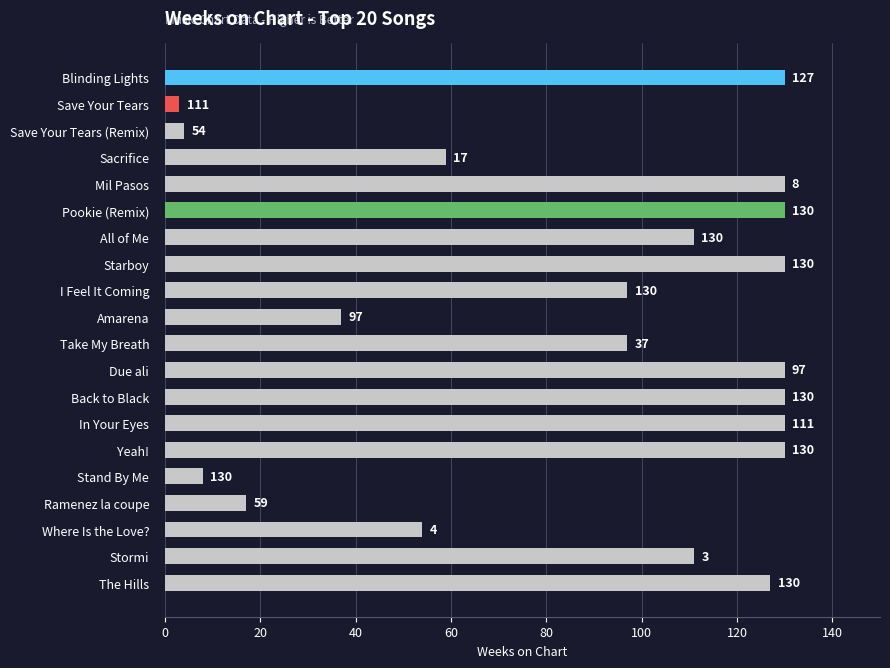

What is the difference between the maximum and minimum values?

127